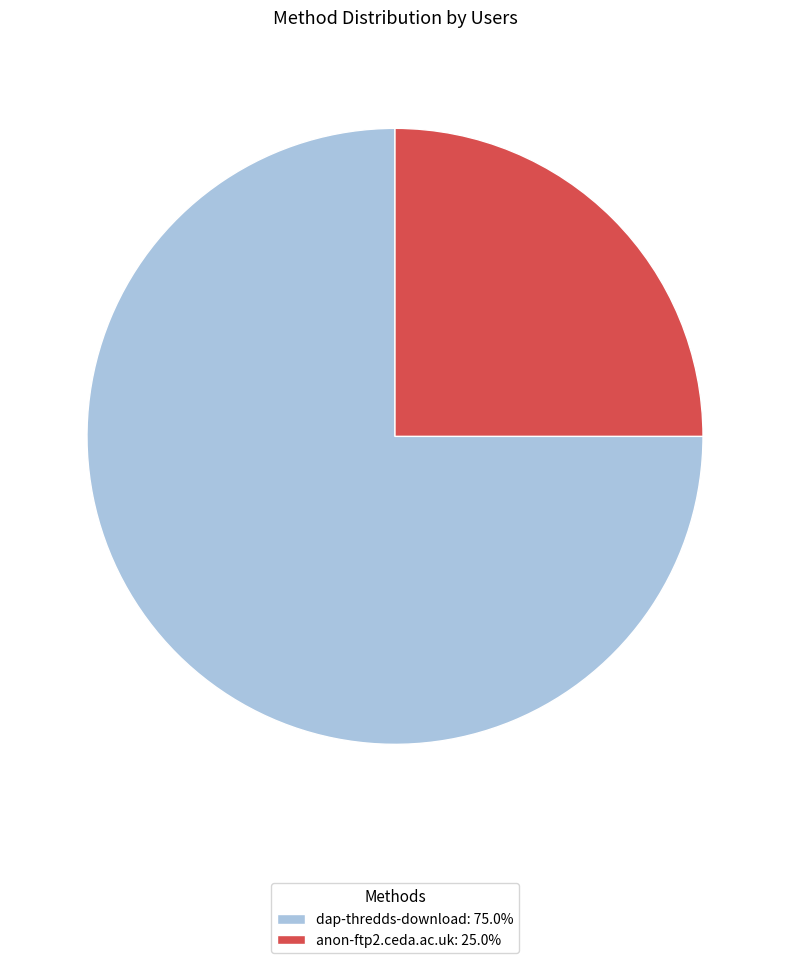

True or false: anon-ftp2.ceda.ac.uk accounts for 39% of the total.

False